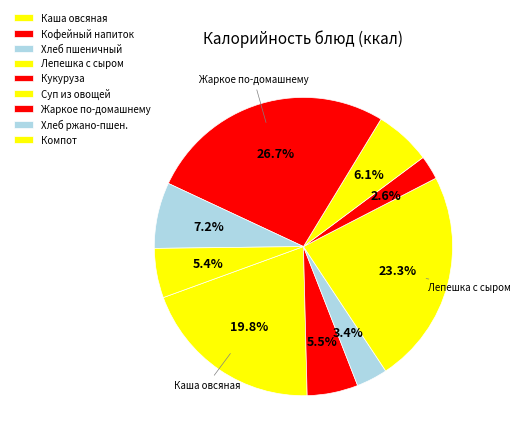

To the nearest percent, what is the average slice percentage?

11%